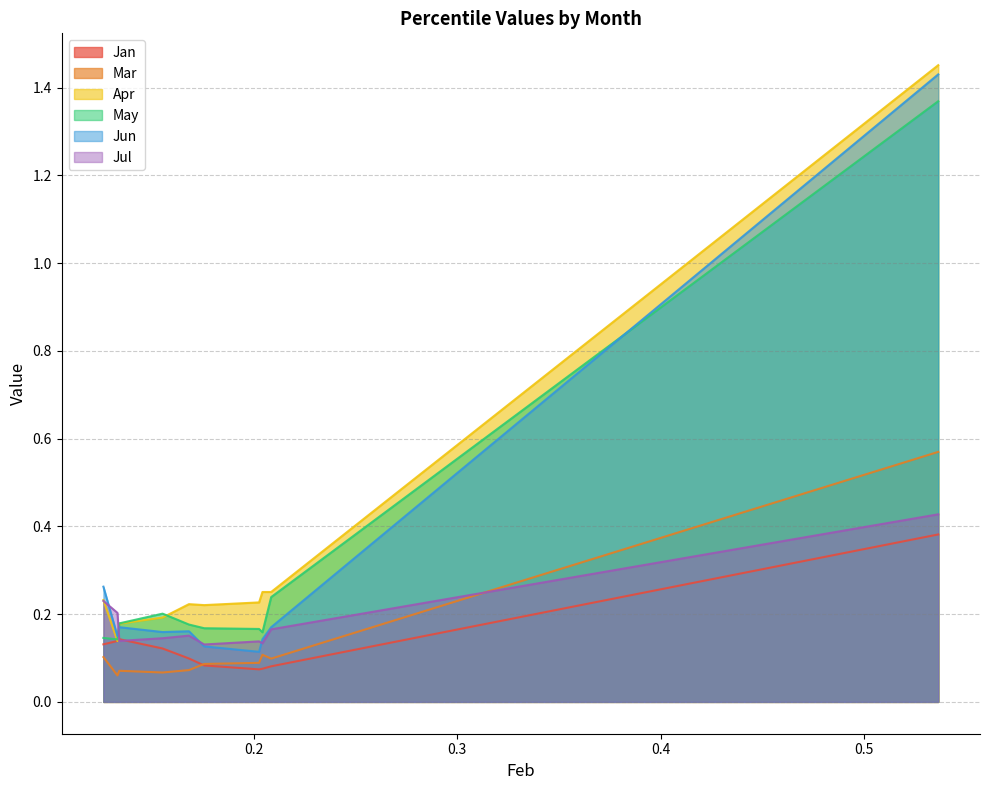

How many categories are shown in the chart?

10